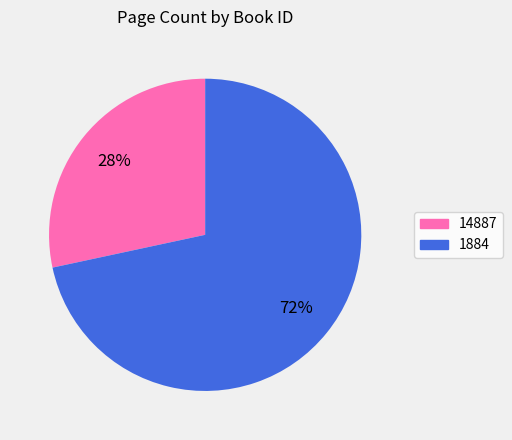

What is the smallest slice in the pie chart?

14887